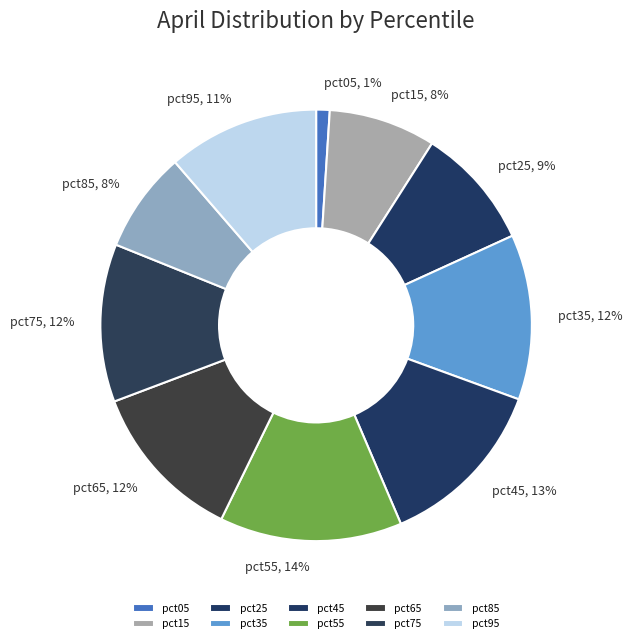

To the nearest percent, what percentage of the pie is pct15?

8%